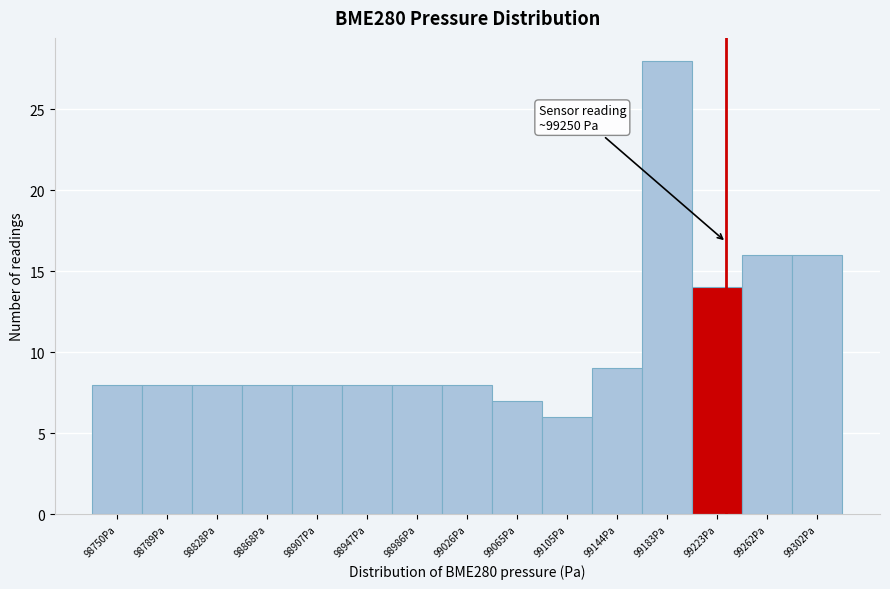

Reading left to right, transcribe all the data shown in this chart.

98750Pa=8	98789Pa=8	98828Pa=8	98868Pa=8	98907Pa=8	98947Pa=8	98986Pa=8	99026Pa=8	99065Pa=7	99105Pa=6	99144Pa=9	99183Pa=28	99223Pa=14	99262Pa=16	99302Pa=16